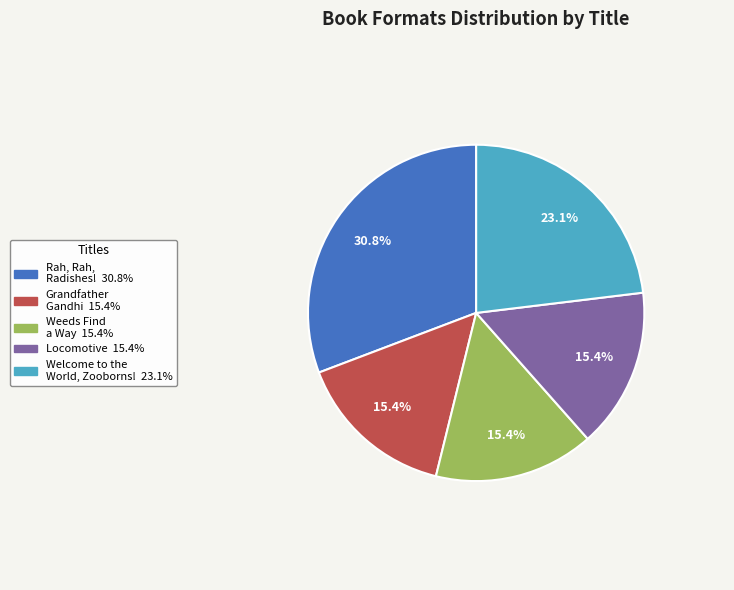

Does any single category account for the majority?

No